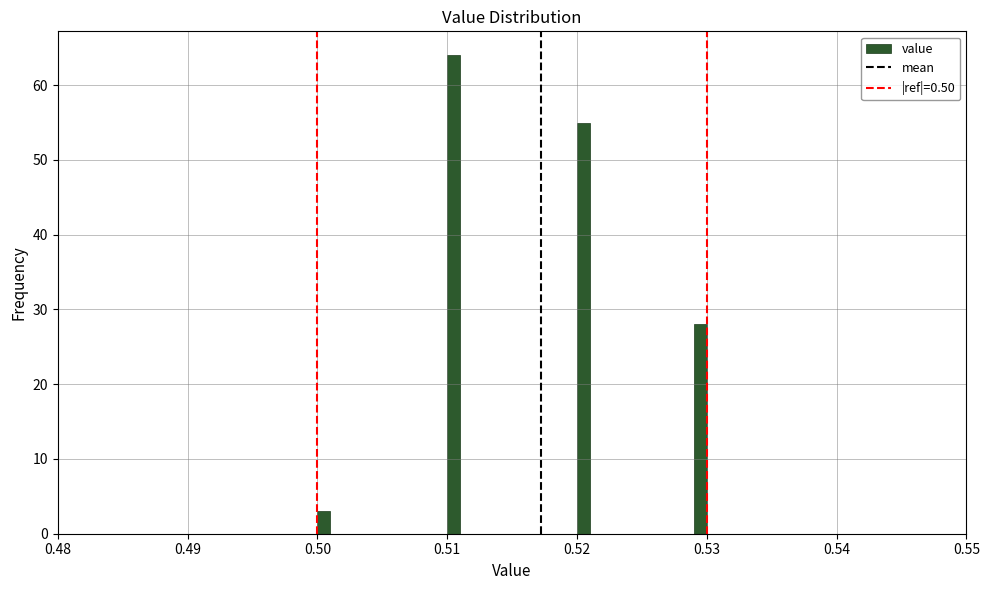

Around what value on the x-axis is the tallest bar? Give the approximate position of its centre, as read against the axis.

0.511